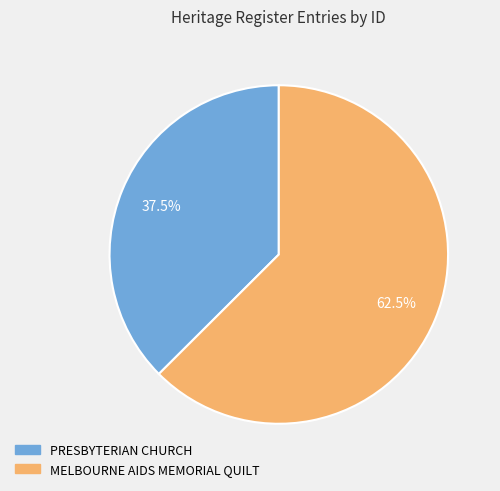

Rank the categories by value from lowest to highest.

PRESBYTERIAN CHURCH, MELBOURNE AIDS MEMORIAL QUILT